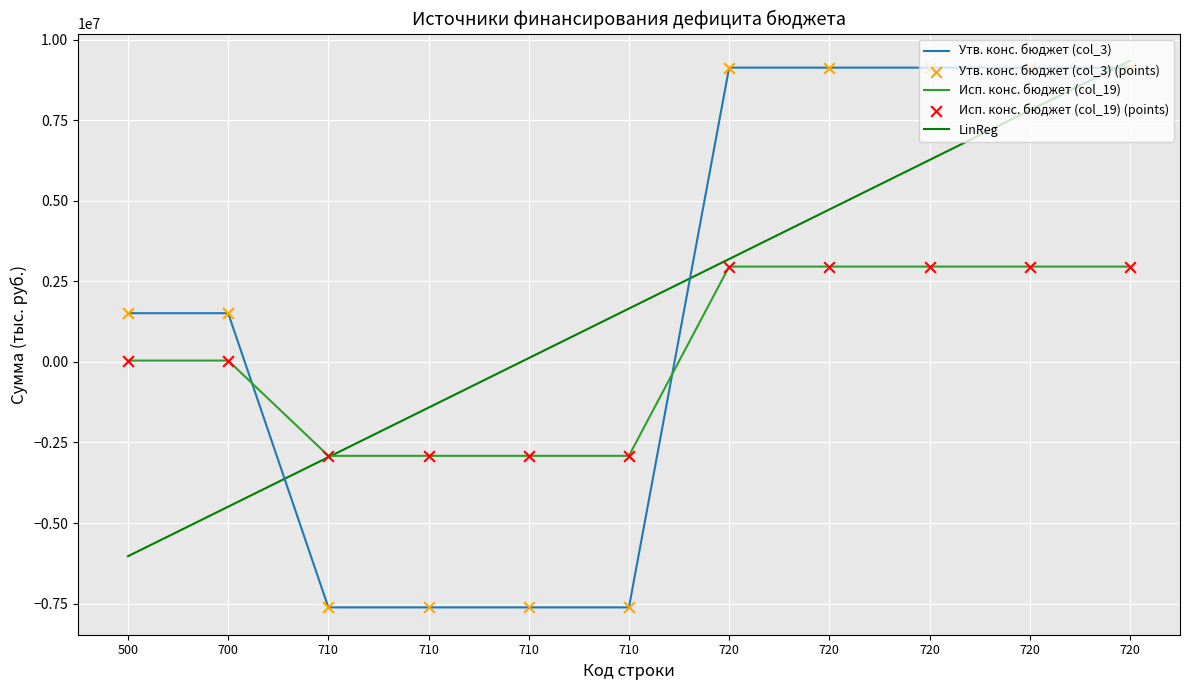

Which series has the largest total across all categories?

Утв. конс. бюджет (col_3)